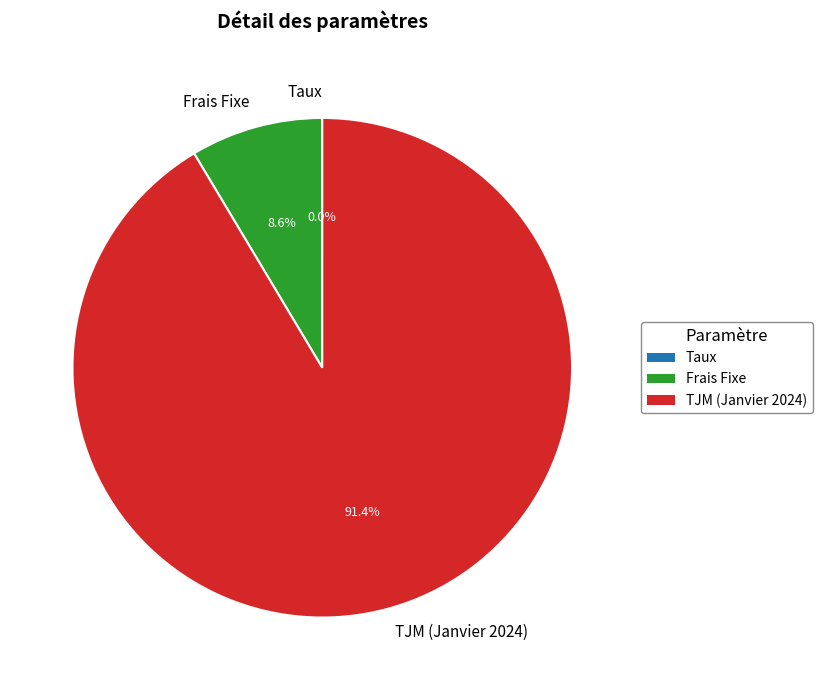

To the nearest percent, what percentage of the pie is TJM (Janvier 2024)?

91%